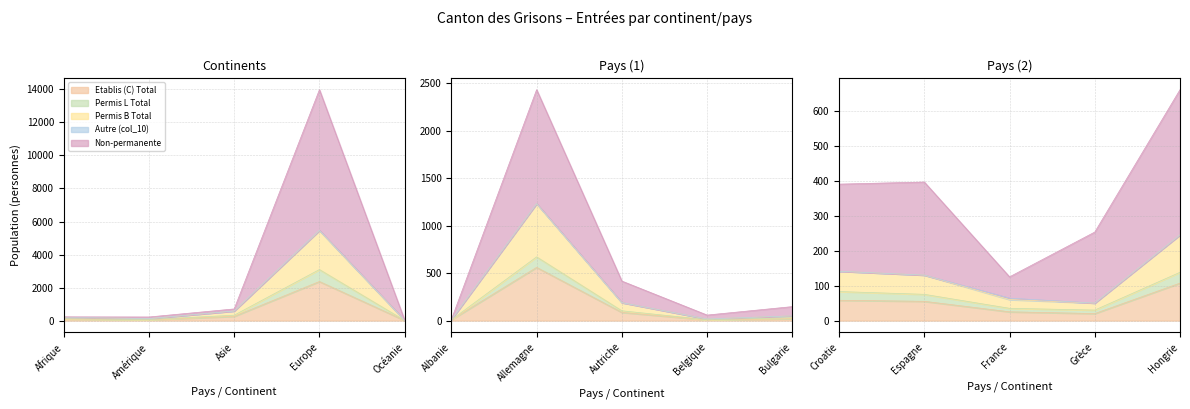

The value of Non-permanente at Belgique is 14. True or false?

False